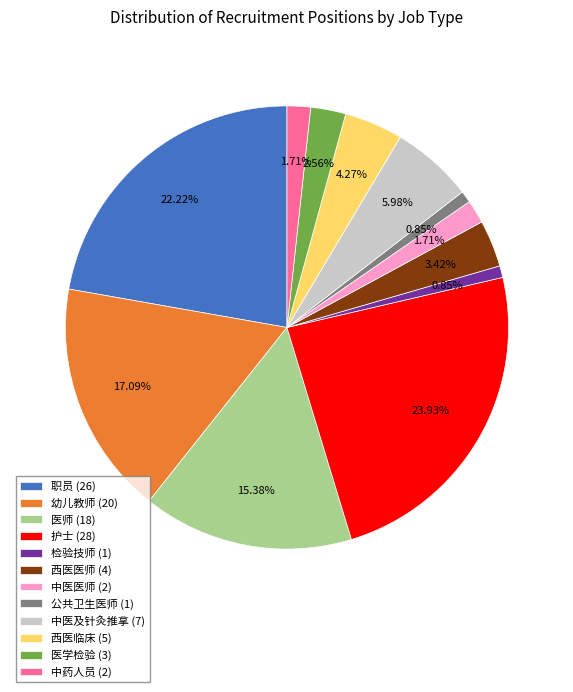

Does 职员 (26) account for over 50% of the chart?

No